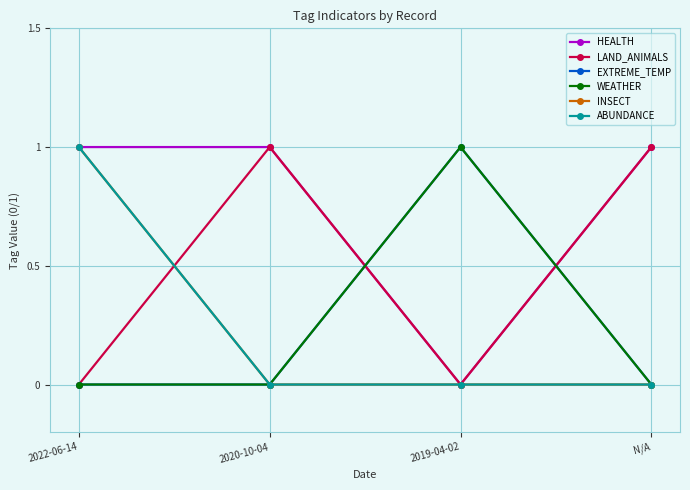

How many values in INSECT are above zero?

1